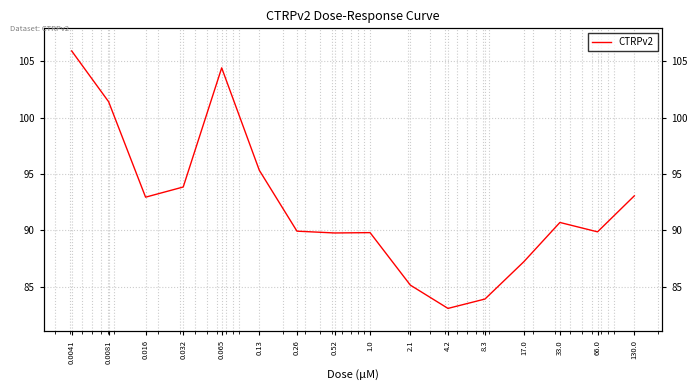

At which category does the data reach its first local peak?

0.065